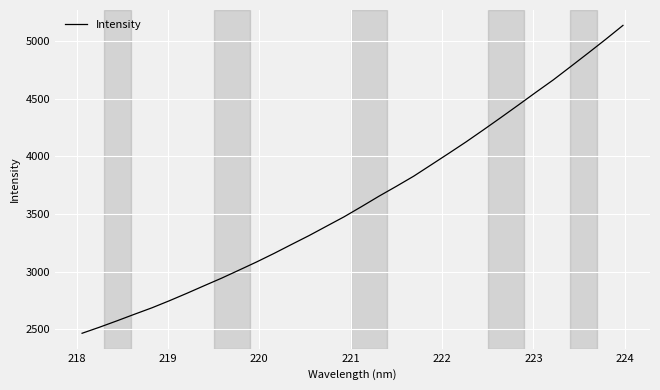

Does the chart have visible grid lines?

Yes